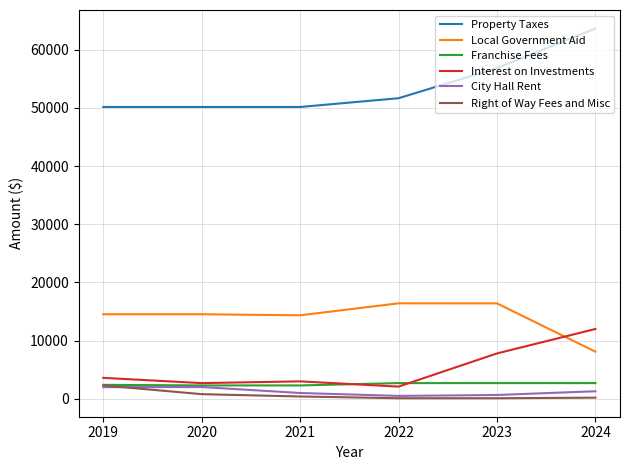

True or false: Franchise Fees and Property Taxes cross at least once.

False